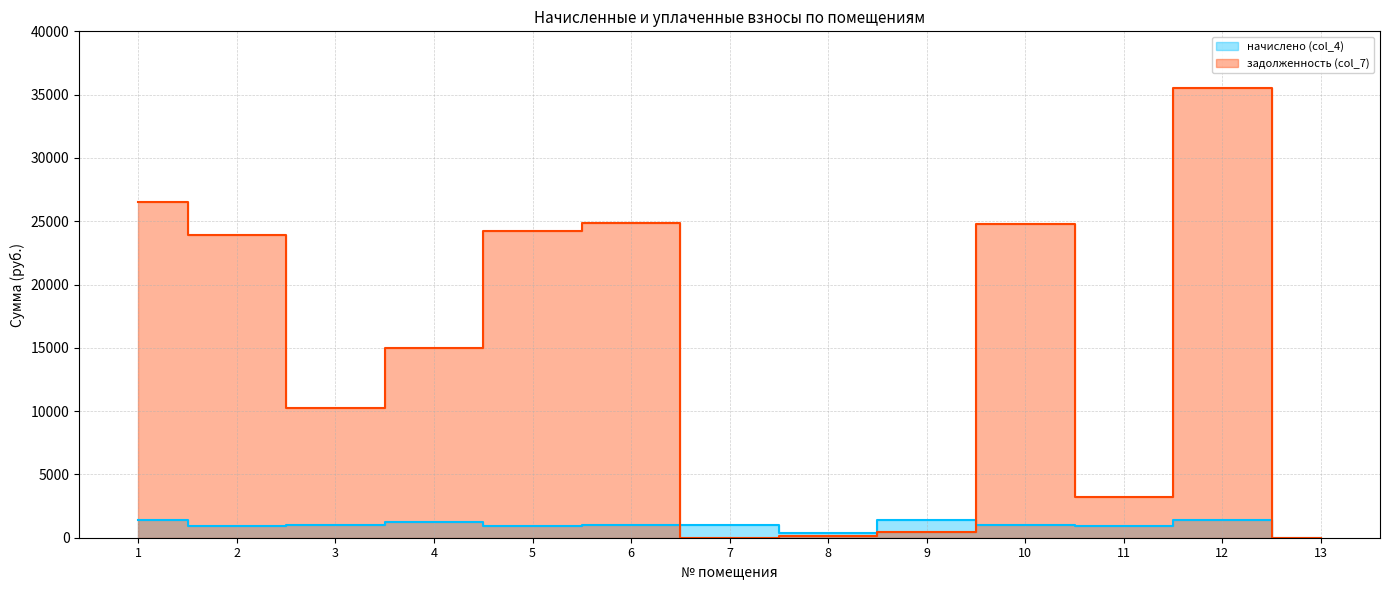

In начислено (col_4), how many points are lower than both neighbors (excluding endpoints)?

4